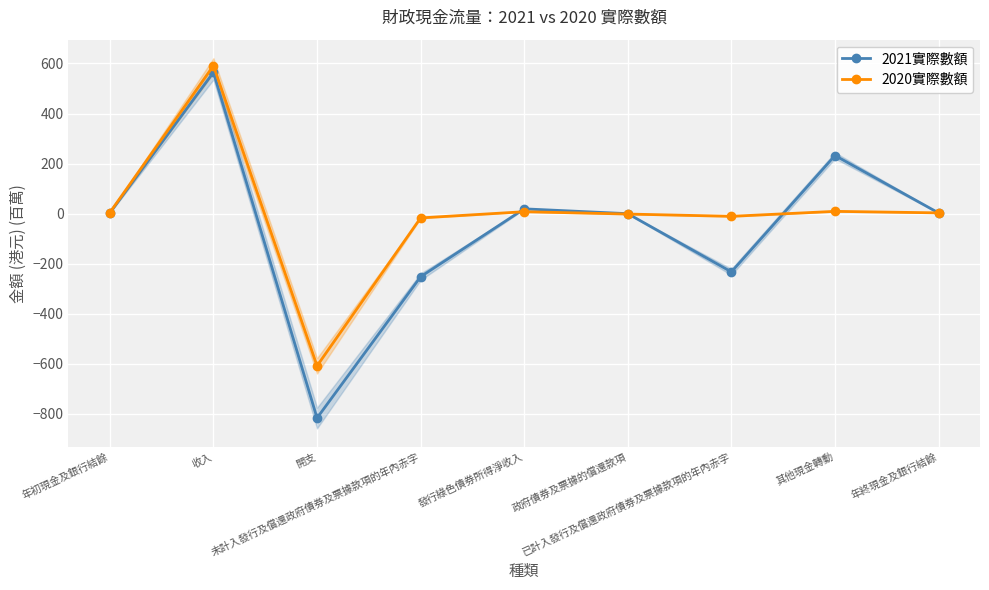

Reading right to left, transcribe all the data shown in this chart.

2021實際數額: 年終現金及銀行結餘=3.0	其他現金轉動=232.3	已計入發行及償還政府債券及票據款項的年內赤字=-232.5	政府債券及票據的償還款項=0.0	發行綠色債券所得淨收入=19.3	未計入發行及償還政府債券及票據款項的年內赤字=-251.8	開支=-816.1	收入=564.2	年初現金及銀行結餘=3.2
2020實際數額: 年終現金及銀行結餘=3.2	其他現金轉動=9.3	已計入發行及償還政府債券及票據款項的年內赤字=-10.6	政府債券及票據的償還款項=-1.5	發行綠色債券所得淨收入=7.8	未計入發行及償還政府債券及票據款項的年內赤字=-16.9	開支=-607.8	收入=590.9	年初現金及銀行結餘=4.5